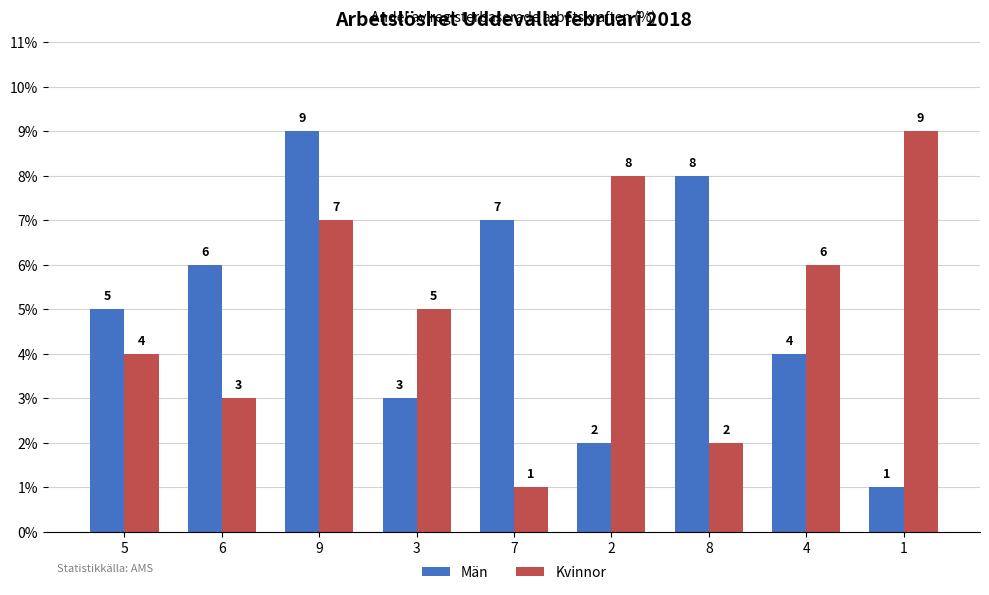

Reading left to right, extract all data points from this chart.

Män: 5=5	6=6	9=9	3=3	7=7	2=2	8=8	4=4	1=1
Kvinnor: 5=4	6=3	9=7	3=5	7=1	2=8	8=2	4=6	1=9